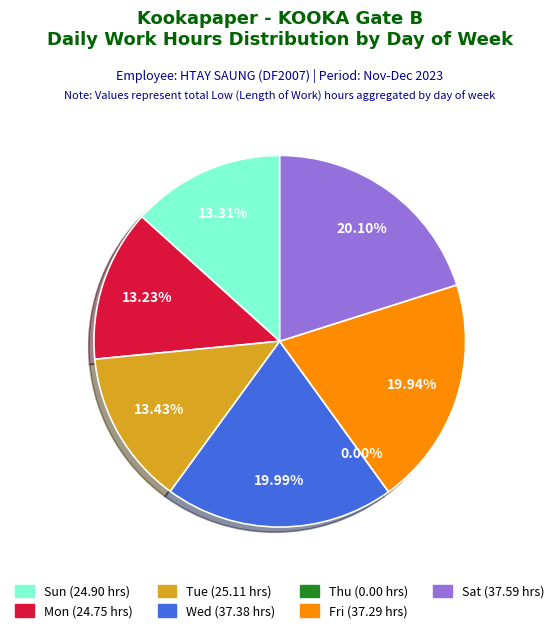

How many segments does this pie chart have?

7